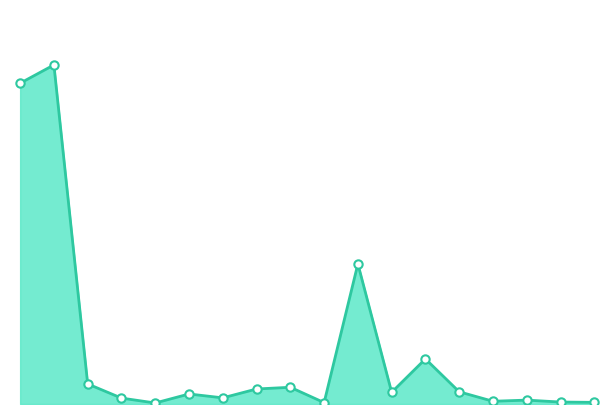

List the labels in order of value, largest first.

UE-17, Europe, Allemagne, France, UE-8, Asie, Amérique, Espagne, Autriche, Autres Europe, Afrique, UE-2, Hongrie, Grèce, Irlande, Danemark, Océanie, AELE